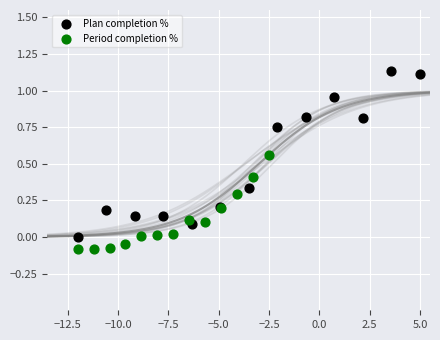

What are all the series names shown in the legend?

Plan completion %, Period completion %